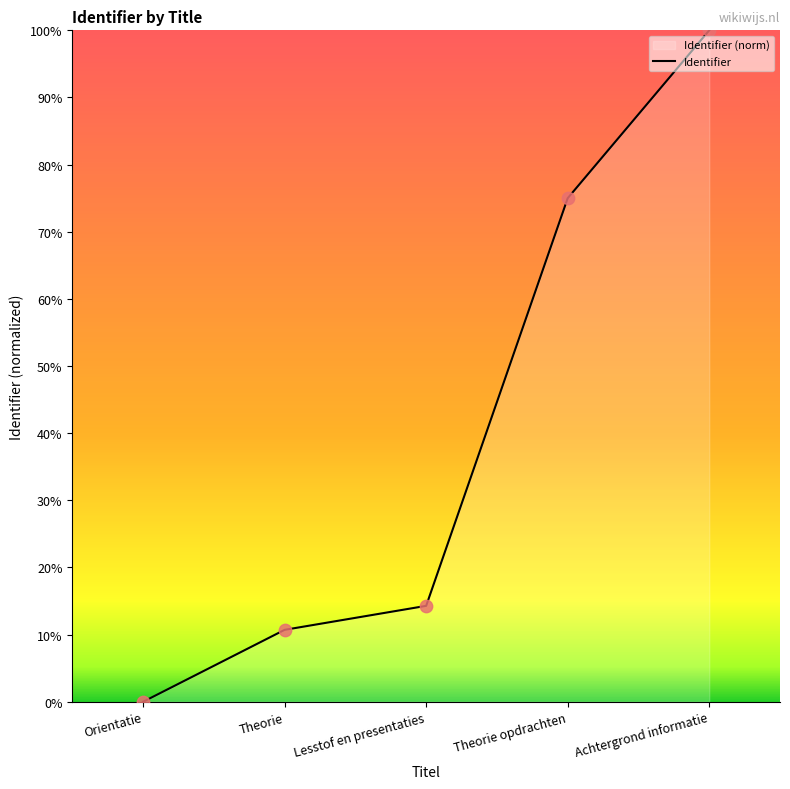

What is the change in value from Lesstof en presentaties to Theorie opdrachten?

+60.7